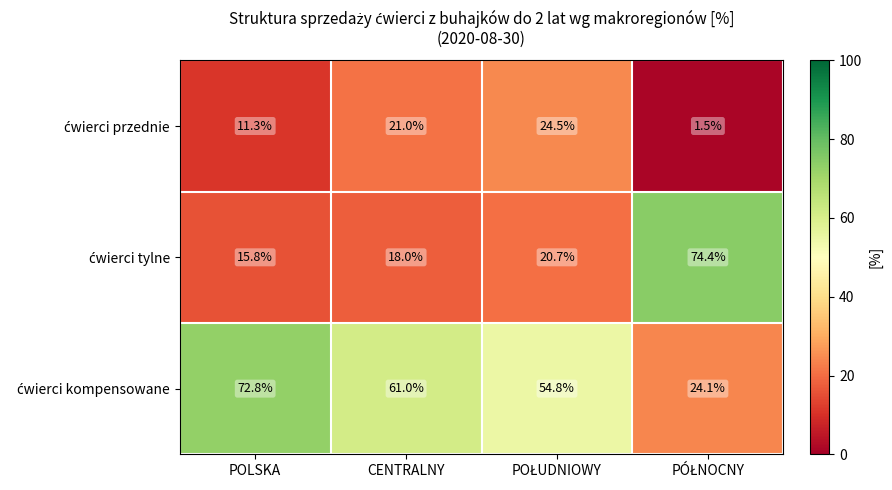

What is the spread (max minus min) of values at POLSKA?

61.5